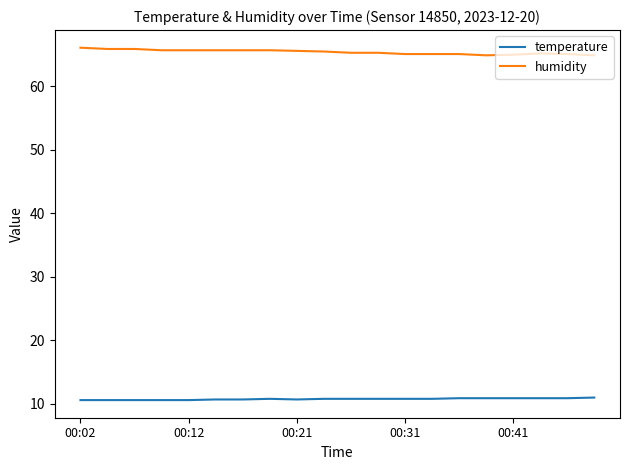

What is the maximum value shown in the chart?

66.1